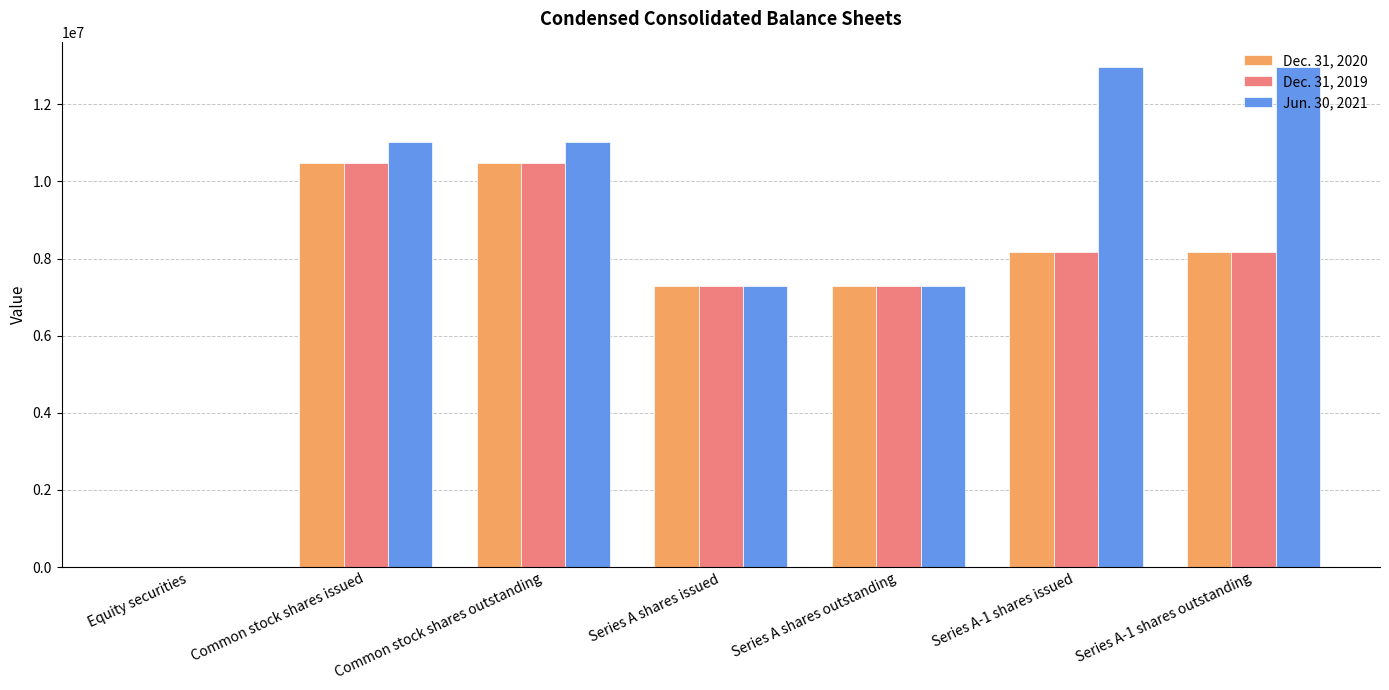

Between Series A shares outstanding and Series A-1 shares issued, which series saw the biggest shift?

Jun. 30, 2021